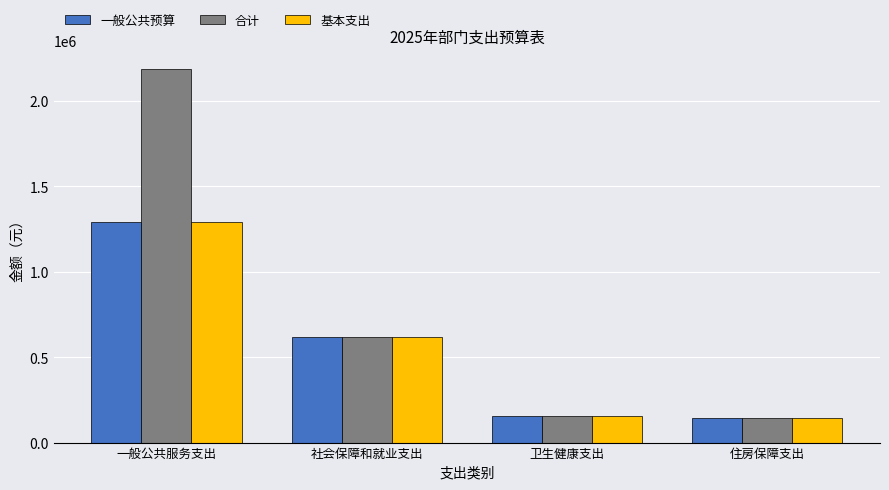

What is the maximum value for 合计?

2188708.4